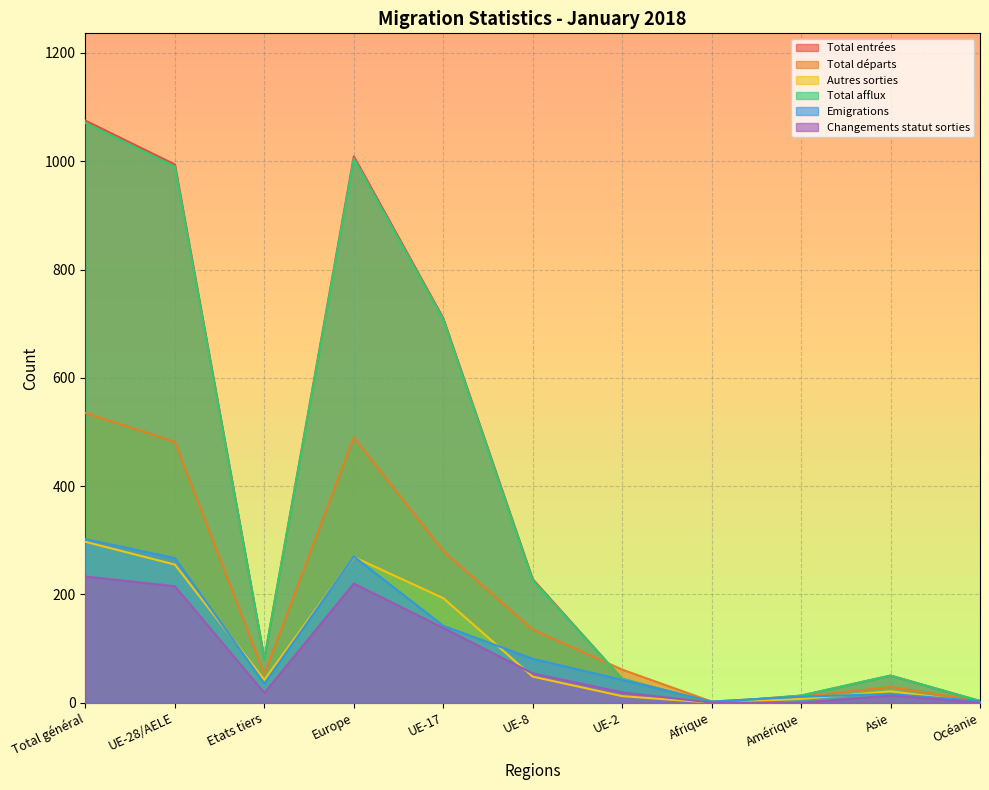

At which label is Changements statut sorties closest to 116?

UE-17